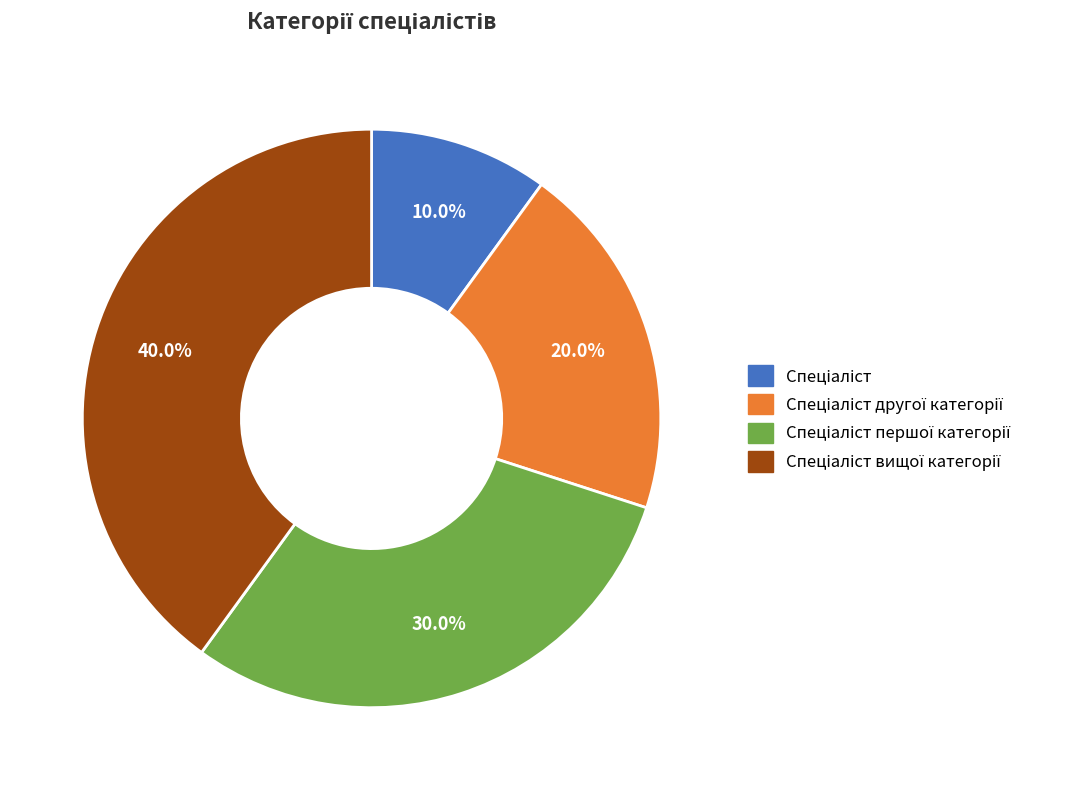

Is there a majority slice in this chart?

No